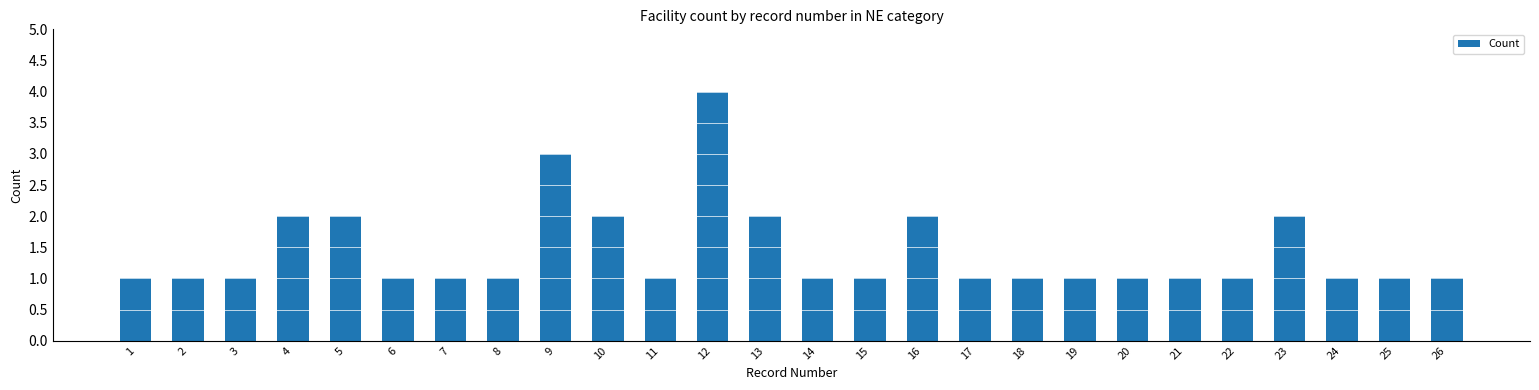

What is the average value?

1